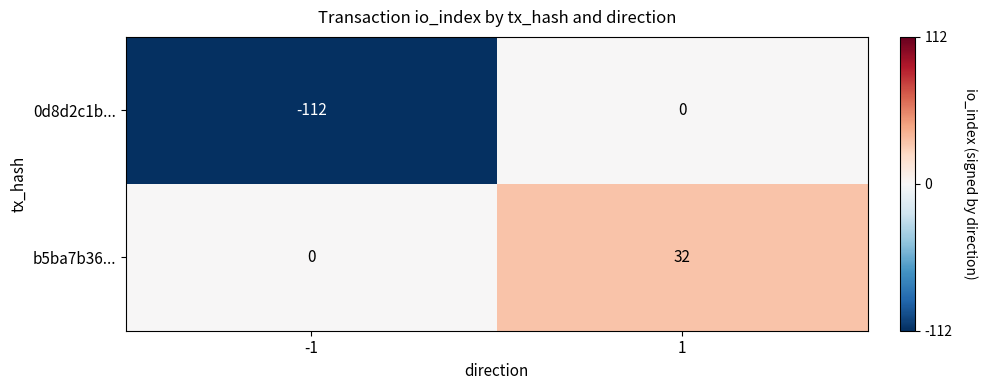

The 0d8d2c1b... series shows 0 at 1. True or false?

True